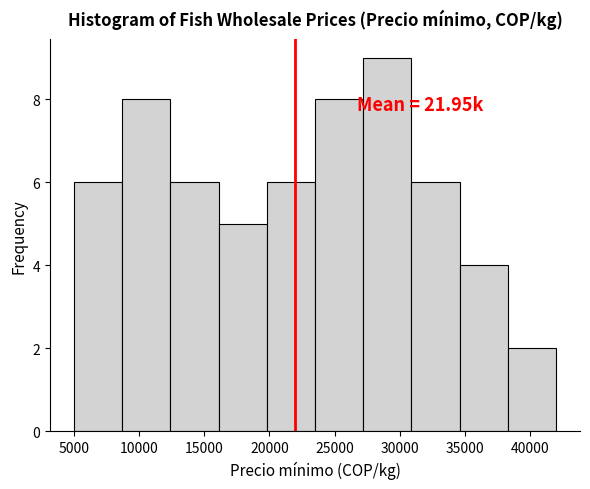

Which range on the x-axis has the tallest bar?

27200 to 30900